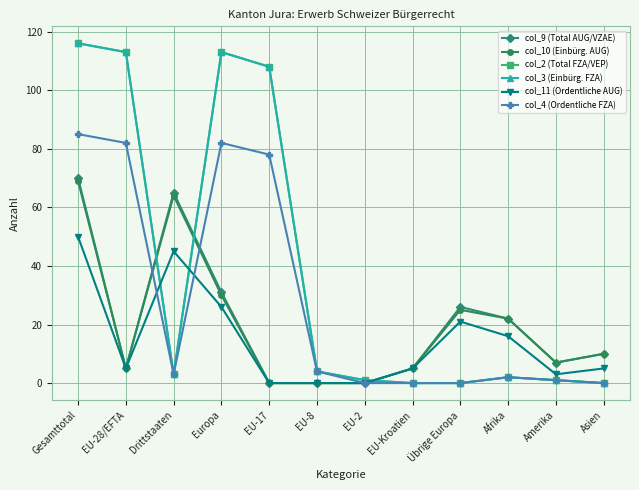

Reading right to left, extract all data points from this chart.

col_9 (Total AUG/VZAE): Asien=10	Amerika=7	Afrika=22	Übrige Europa=26	EU-Kroatien=5	EU-2=0	EU-8=0	EU-17=0	Europa=31	Drittstaaten=65	EU-28/EFTA=5	Gesamttotal=70
col_10 (Einbürg. AUG): Asien=10	Amerika=7	Afrika=22	Übrige Europa=25	EU-Kroatien=5	EU-2=0	EU-8=0	EU-17=0	Europa=30	Drittstaaten=64	EU-28/EFTA=5	Gesamttotal=69
col_2 (Total FZA/VEP): Asien=0	Amerika=1	Afrika=2	Übrige Europa=0	EU-Kroatien=0	EU-2=1	EU-8=4	EU-17=108	Europa=113	Drittstaaten=3	EU-28/EFTA=113	Gesamttotal=116
col_3 (Einbürg. FZA): Asien=0	Amerika=1	Afrika=2	Übrige Europa=0	EU-Kroatien=0	EU-2=1	EU-8=4	EU-17=108	Europa=113	Drittstaaten=3	EU-28/EFTA=113	Gesamttotal=116
col_11 (Ordentliche AUG): Asien=5	Amerika=3	Afrika=16	Übrige Europa=21	EU-Kroatien=5	EU-2=0	EU-8=0	EU-17=0	Europa=26	Drittstaaten=45	EU-28/EFTA=5	Gesamttotal=50
col_4 (Ordentliche FZA): Asien=0	Amerika=1	Afrika=2	Übrige Europa=0	EU-Kroatien=0	EU-2=0	EU-8=4	EU-17=78	Europa=82	Drittstaaten=3	EU-28/EFTA=82	Gesamttotal=85